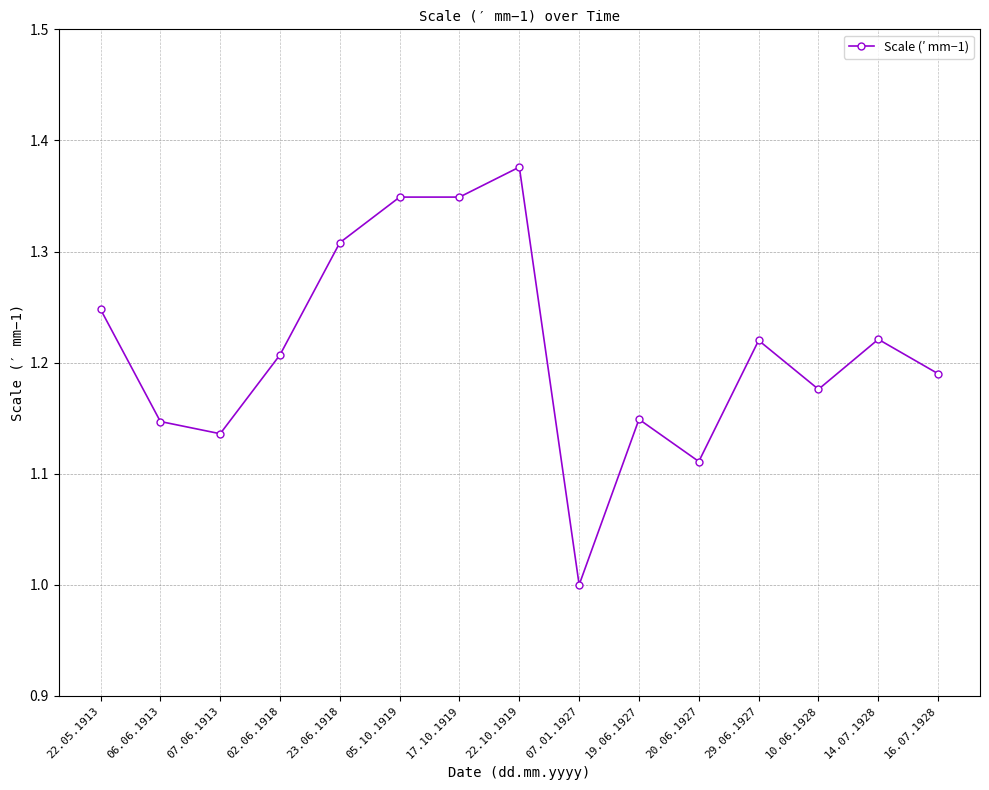

What is the label of the 7th point from the right?

07.01.1927